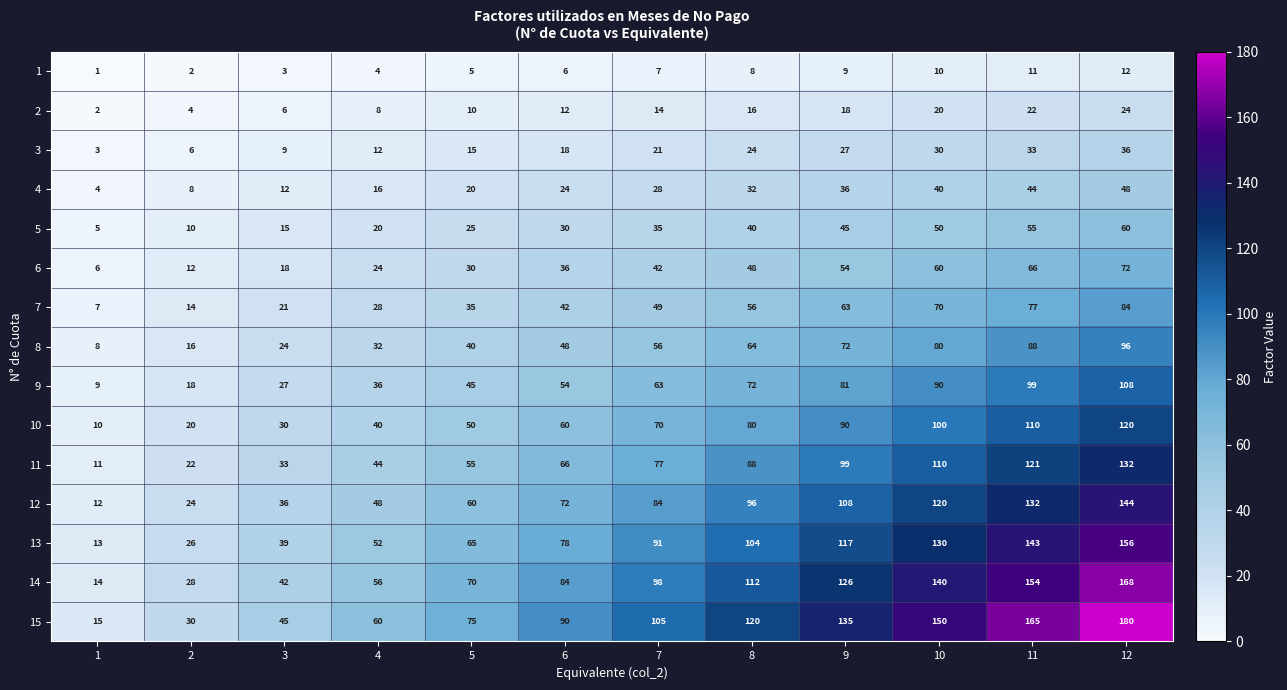

How many distinct data groups are displayed?

15